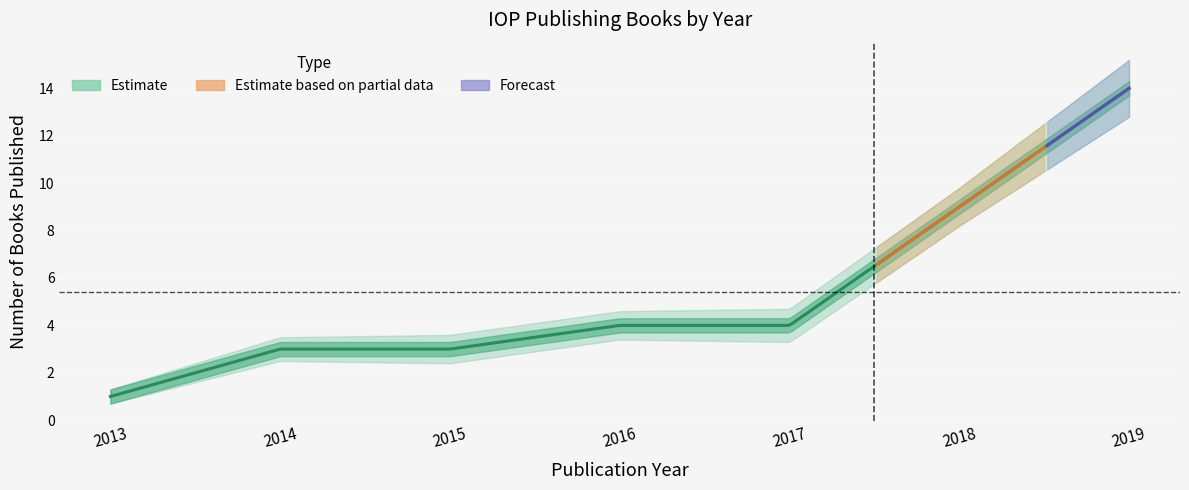

Where does the data first go above 4?

2018